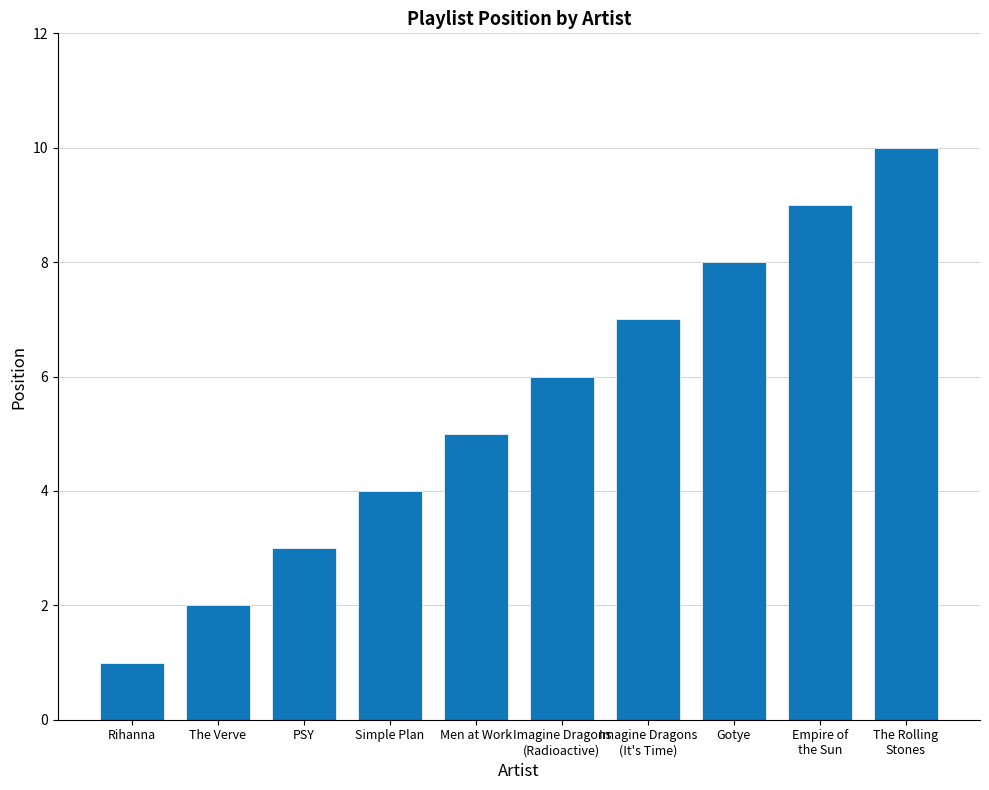

Which has a higher value, Empire of
the Sun or Imagine Dragons
(Radioactive)?

Empire of
the Sun